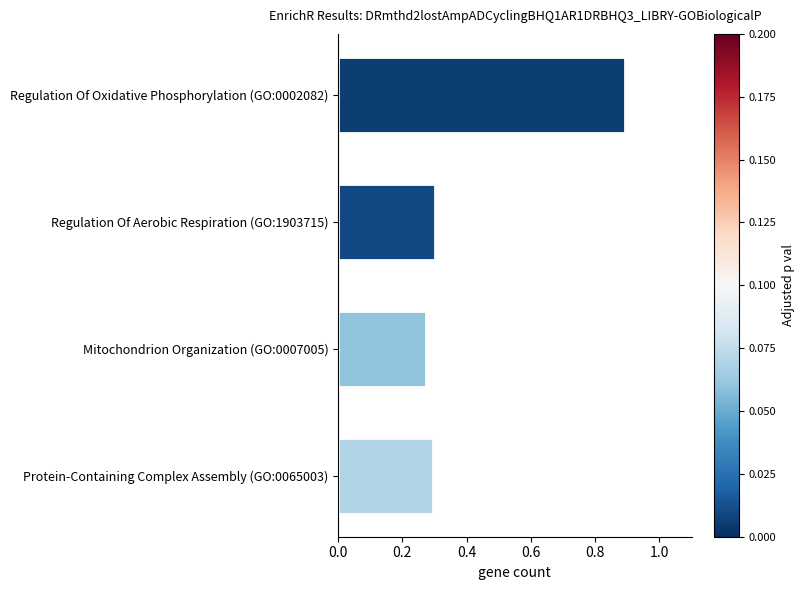

What position from the bottom is Regulation Of Oxidative Phosphorylation (GO:0002082)?

4